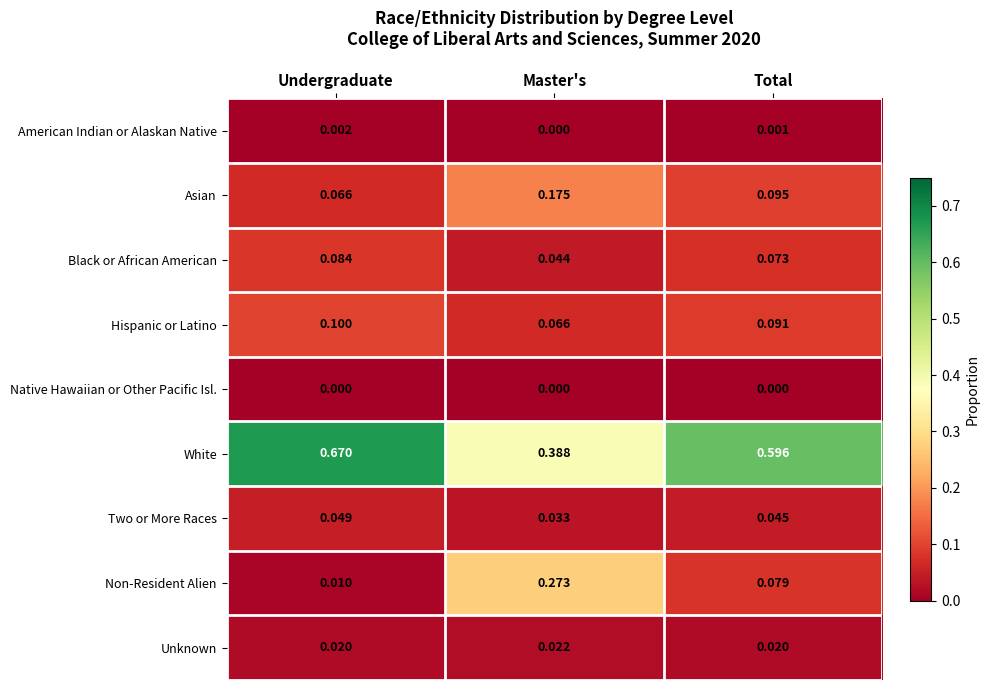

Which category has the highest value across all series?

Undergraduate